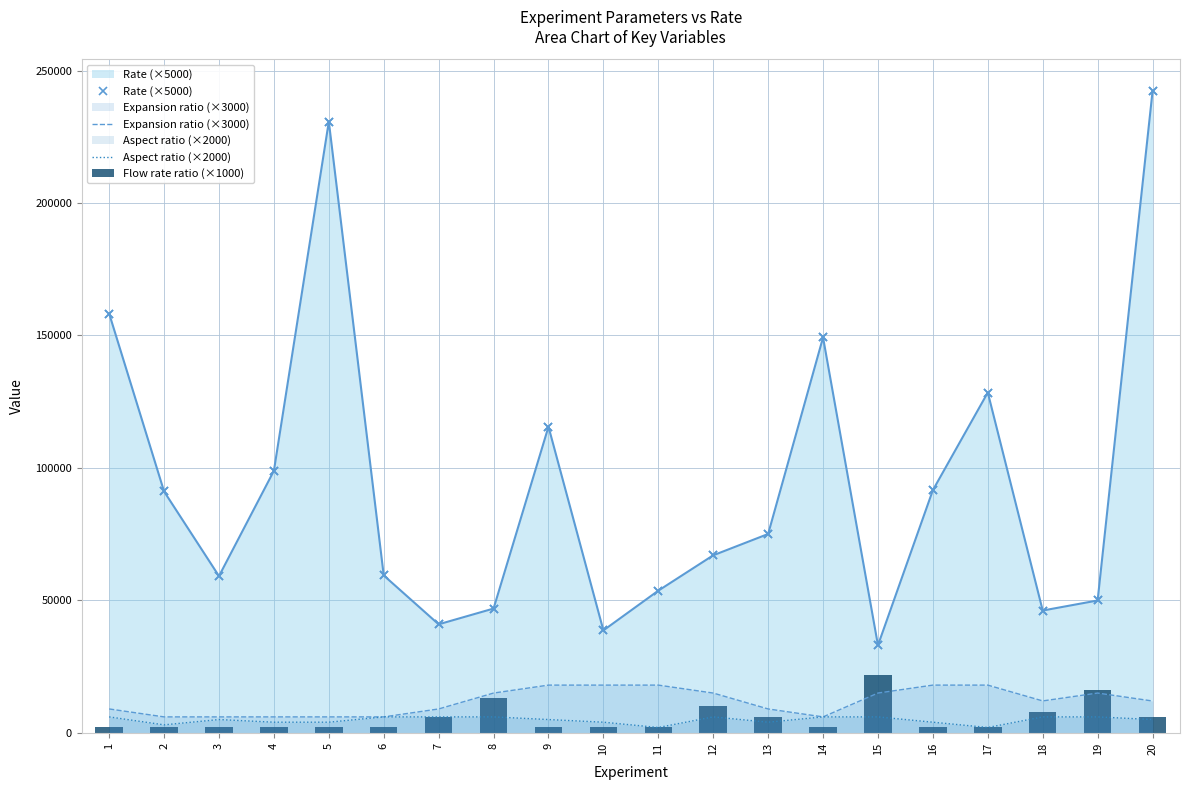

At how many categories does at least one series exceed 9380?

20